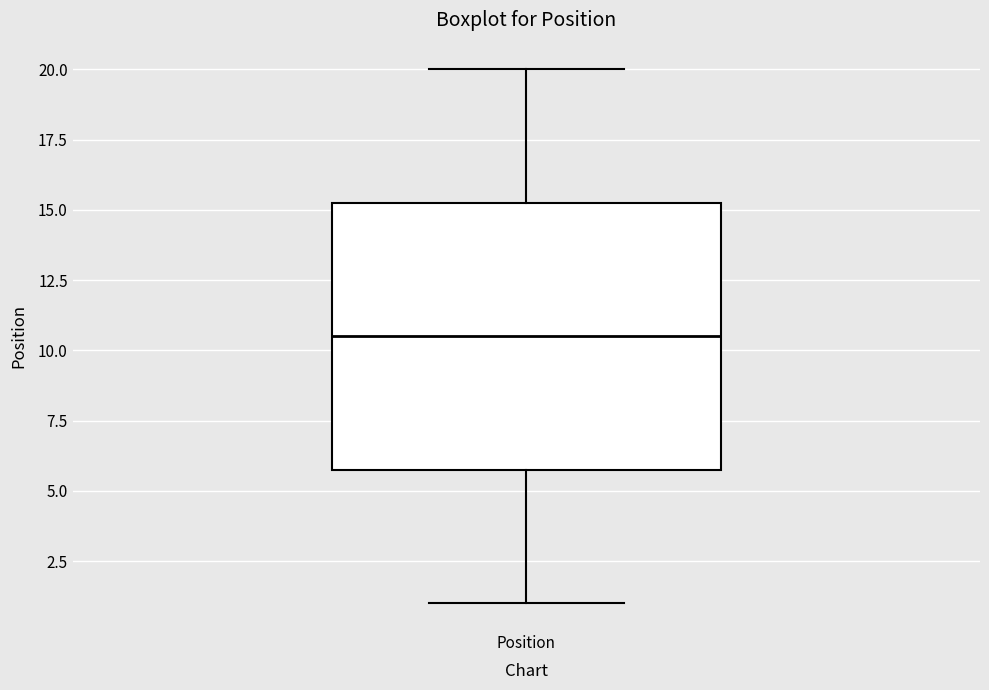

Transcribe this box plot: give where the median line is, the range the box spans, and where the two whiskers end, as read against the y-axis. The values are not printed on the chart, so give them approximately, as read against the axis.

median 10.5, box 6.0 to 15.5, whiskers 1.0 to 20.0